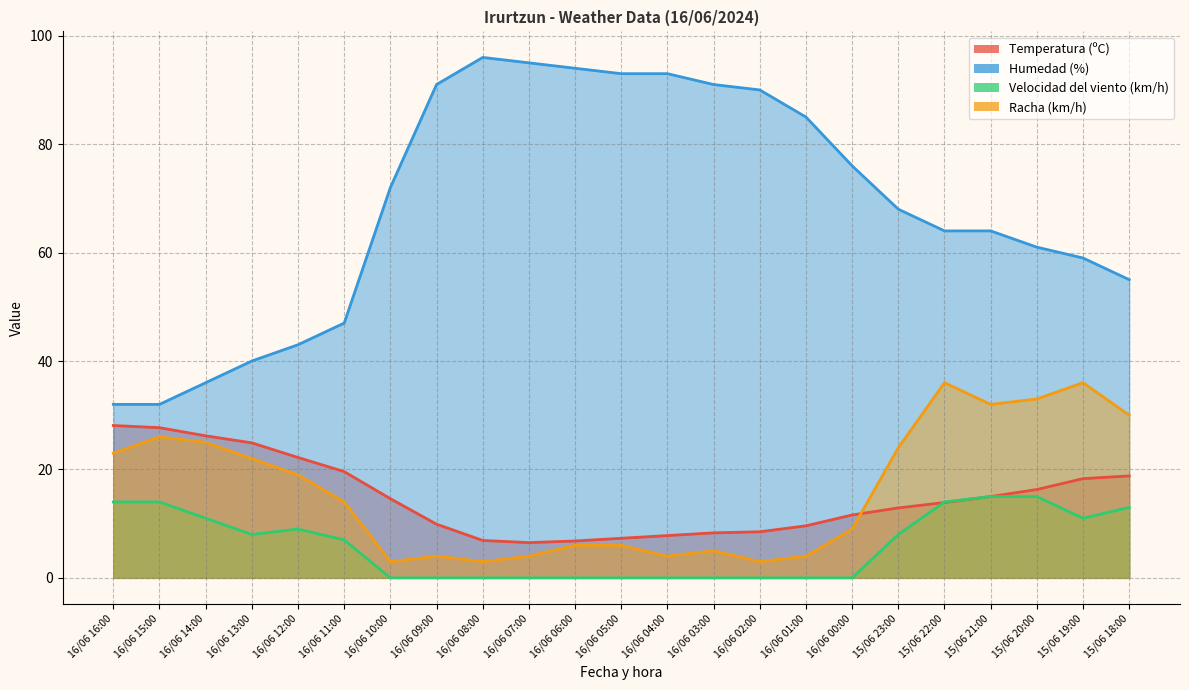

Rank the series by their maximum value, from lowest to highest.

Velocidad del viento (km/h), Temperatura (ºC), Racha (km/h), Humedad (%)